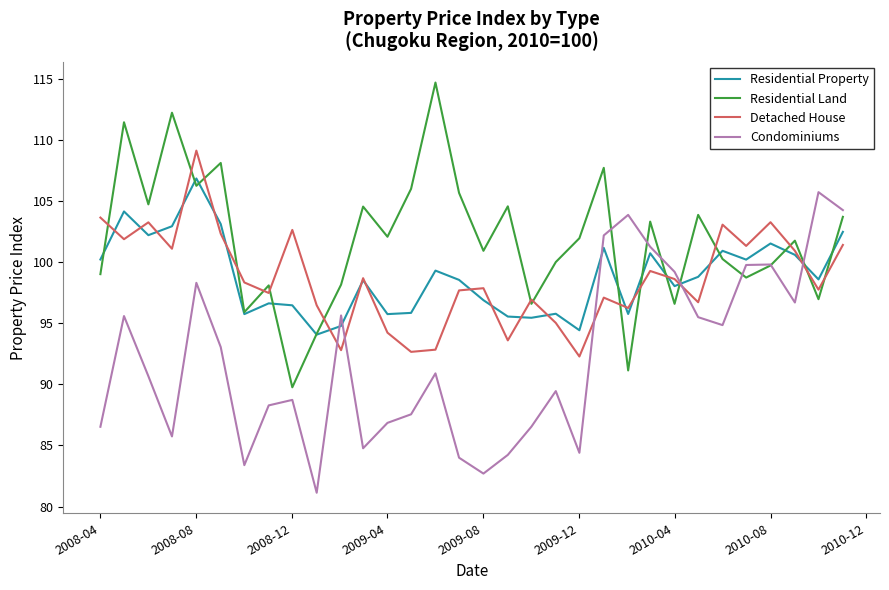

What is the difference between the maximum and second lowest values in the Residential Property series?

12.4